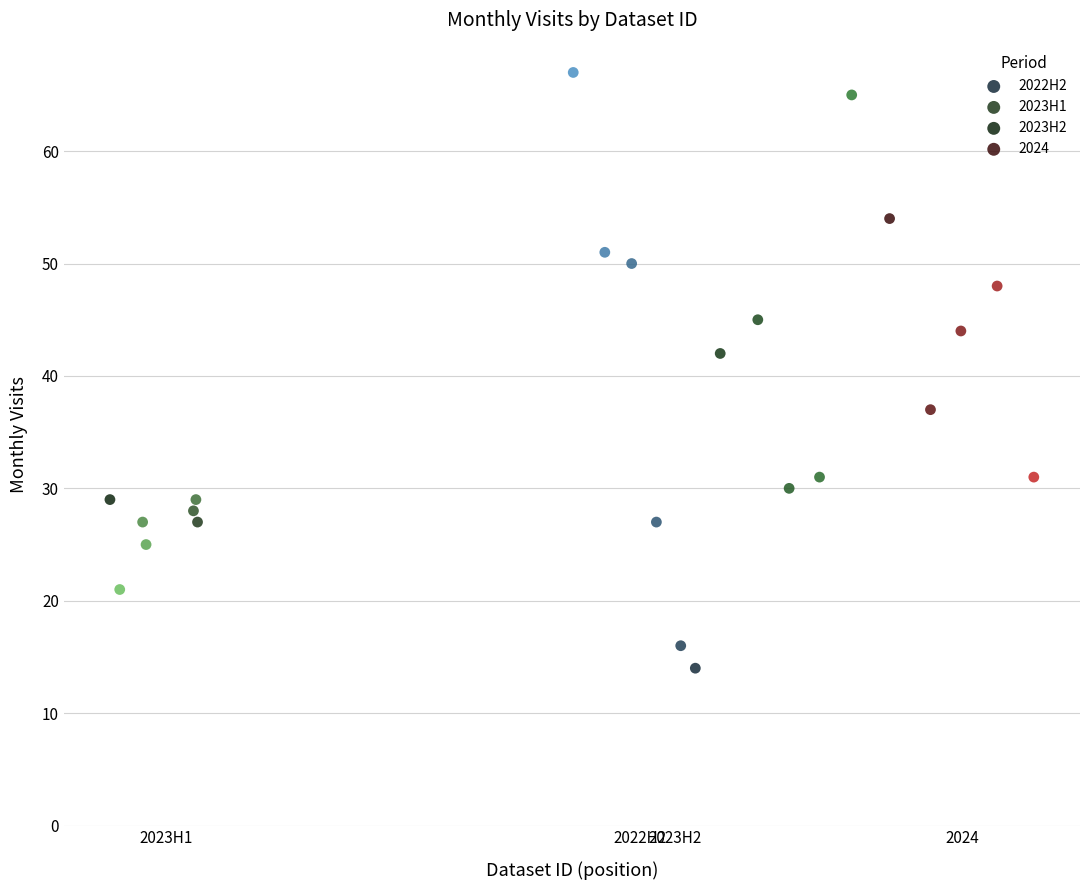

Which series has the widest spread of Y values?

2022H2